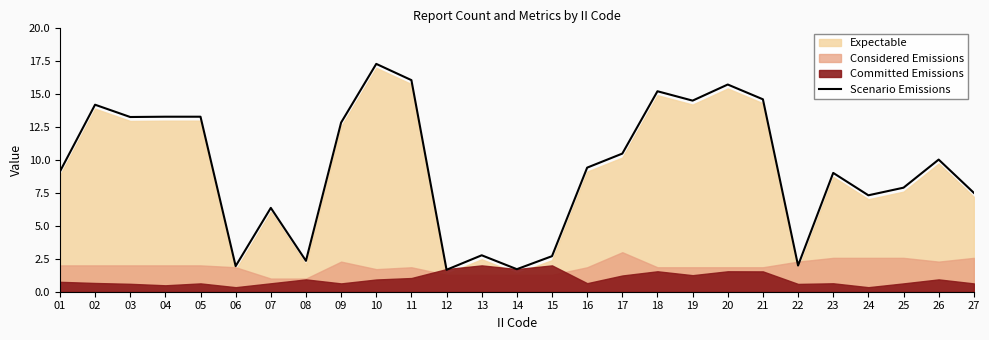

Reading left to right, extract all data points from this chart.

01=9.1	02=14.2	03=13.3	04=13.3	05=13.3	06=1.9	07=6.4	08=2.3	09=12.8	10=17.3	11=16.1	12=1.7	13=2.8	14=1.7	15=2.7	16=9.4	17=10.5	18=15.2	19=14.5	20=15.7	21=14.6	22=2.0	23=9.0	24=7.3	25=7.9	26=10.0	27=7.5